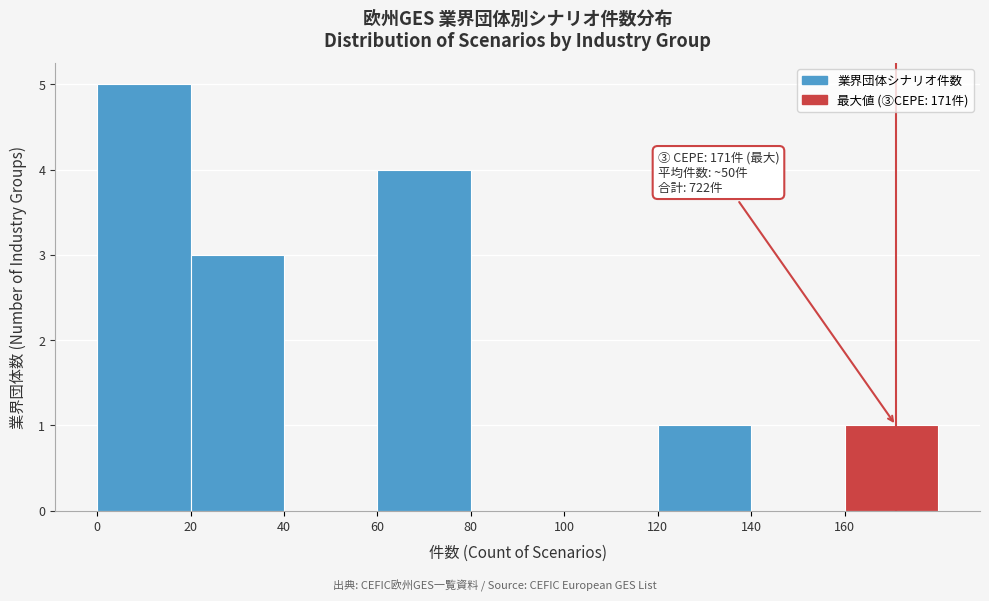

Over which range of the x-axis is the bar tallest?

0 to 20